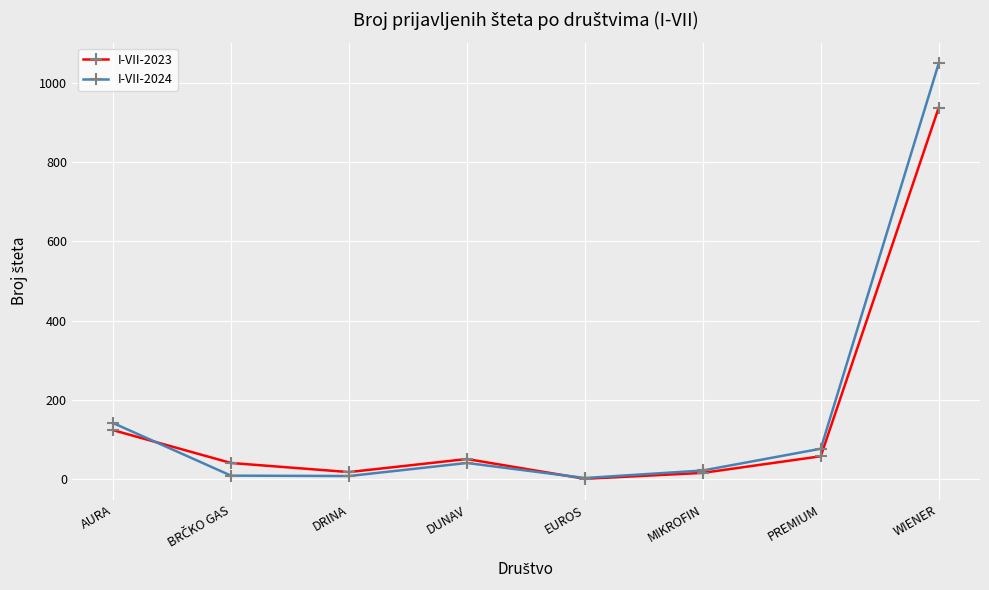

The I-VII-2023 series shows 938 at WIENER. True or false?

True